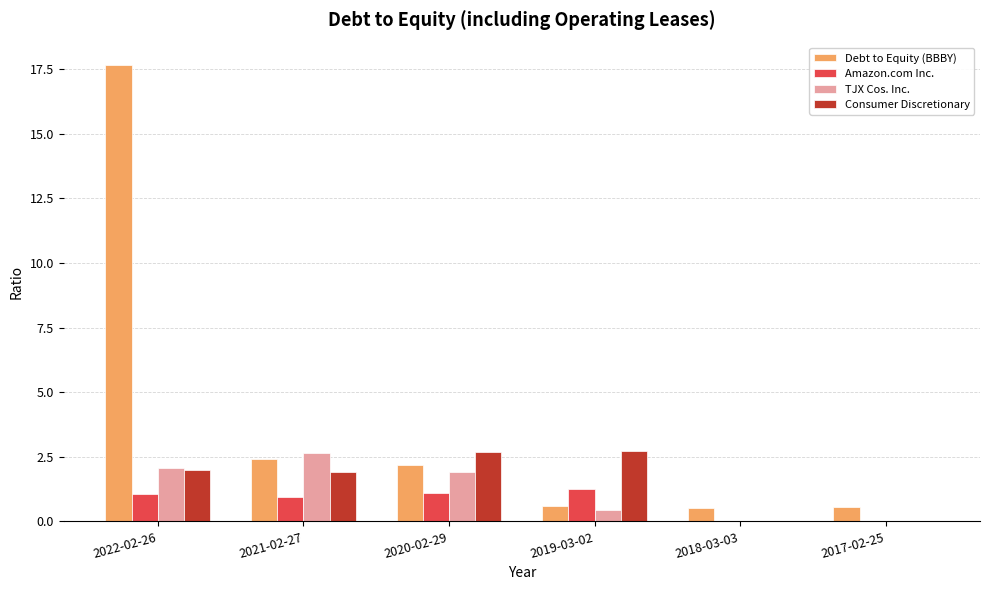

What is the sum of all TJX Cos. Inc. values?

7.1